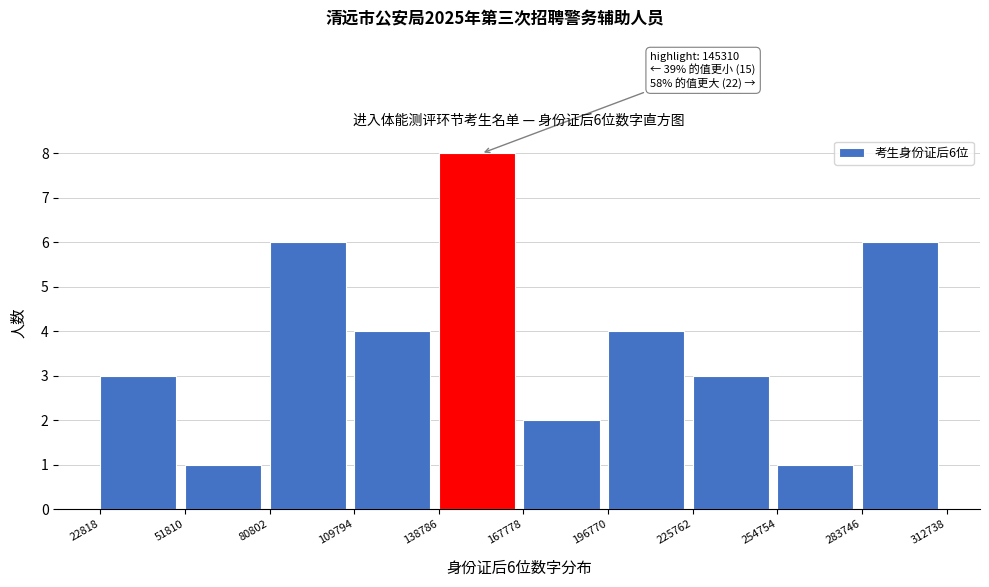

Over which range of the x-axis is the bar tallest?

138786 to 167778